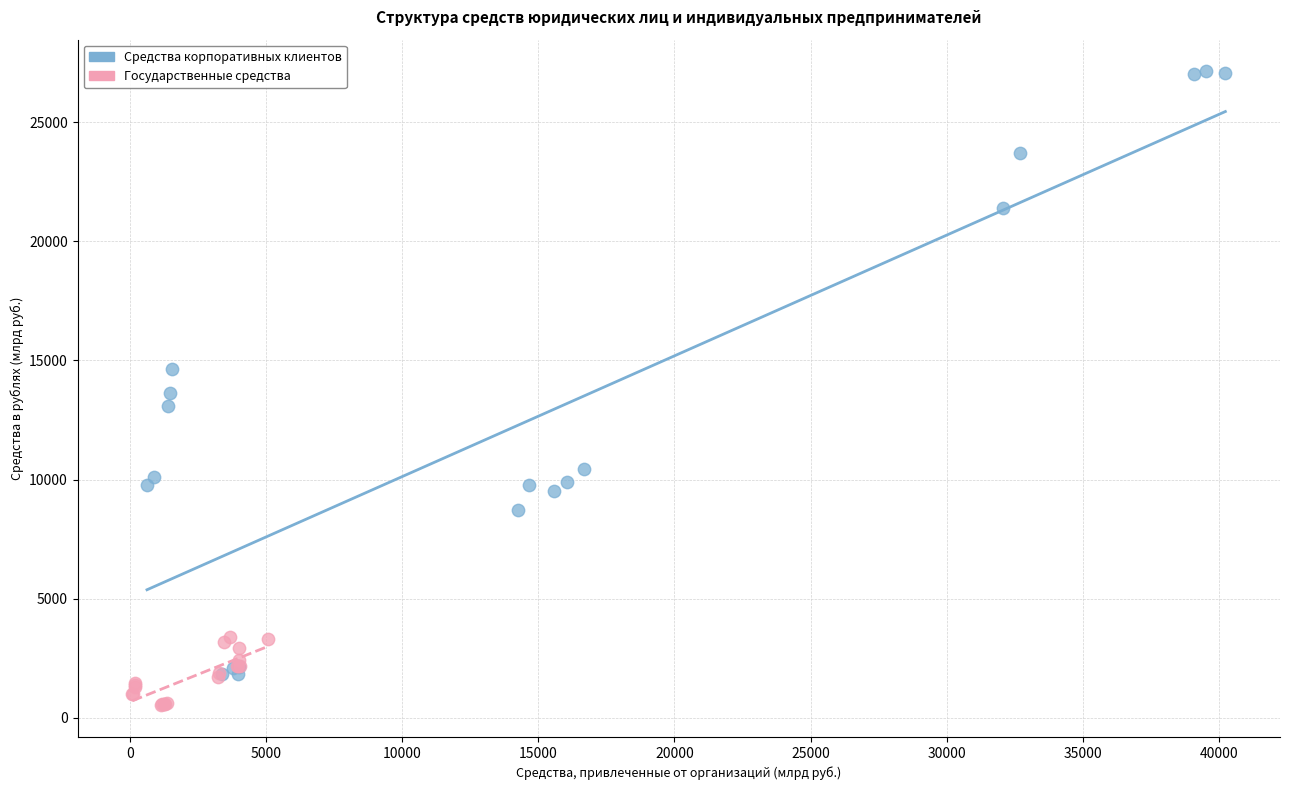

Which series reaches the minimum Y coordinate?

Государственные средства